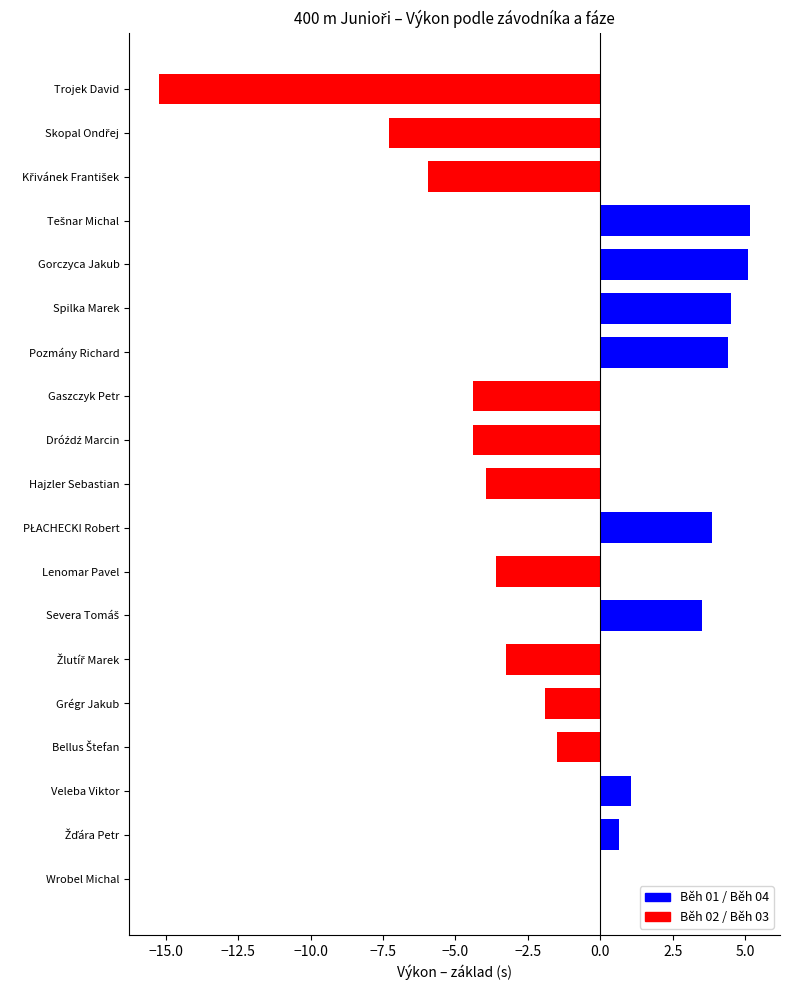

Approximately how many times larger is the value at Gorczyca Jakub compared to Pozmány Richard?

1.2